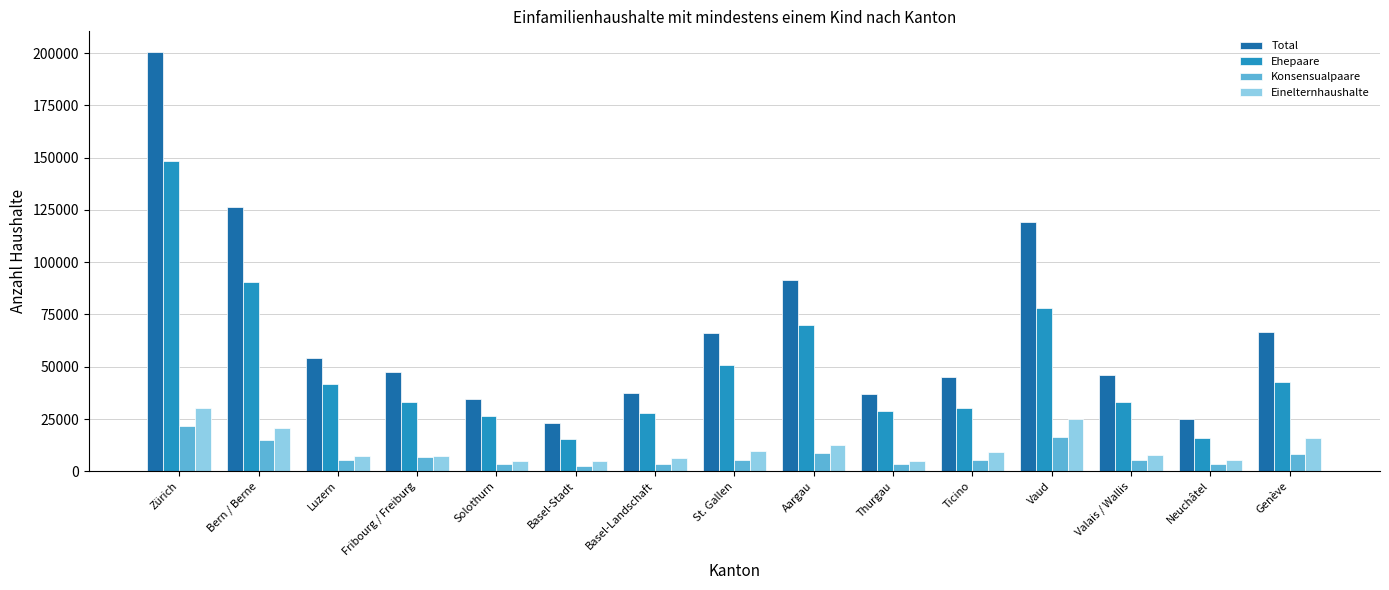

What is the sum of all Konsensualpaare values?

114807.1